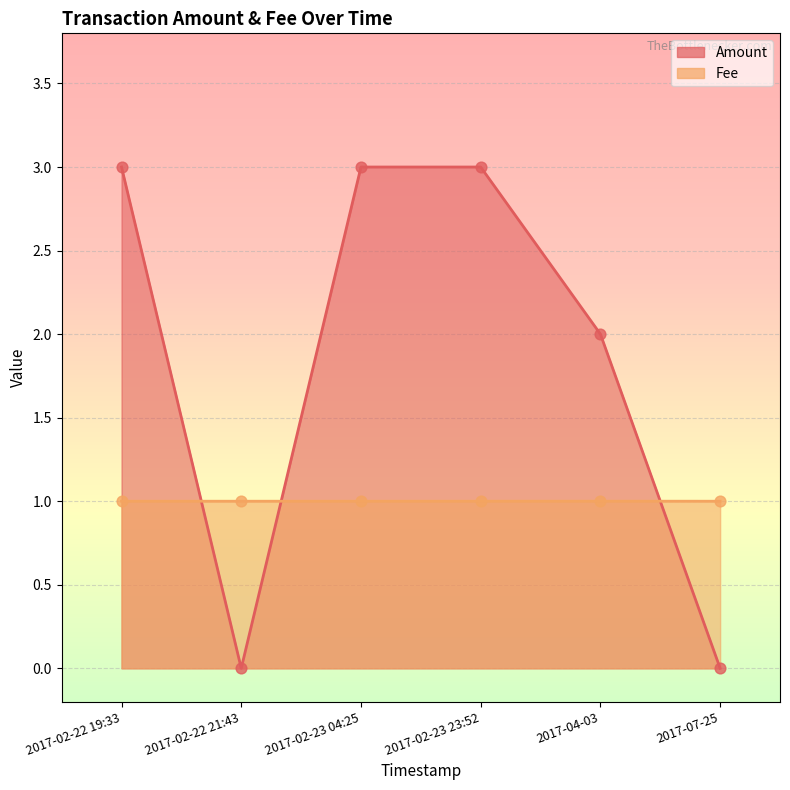

Is the value of Fee at 2017-02-23 04:25 greater than the value of Amount at 2017-04-03?

No